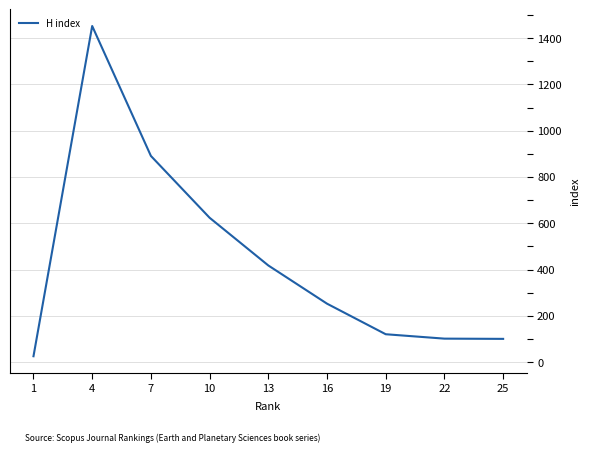

True or false: there are more than 0 points higher than both neighbors.

True